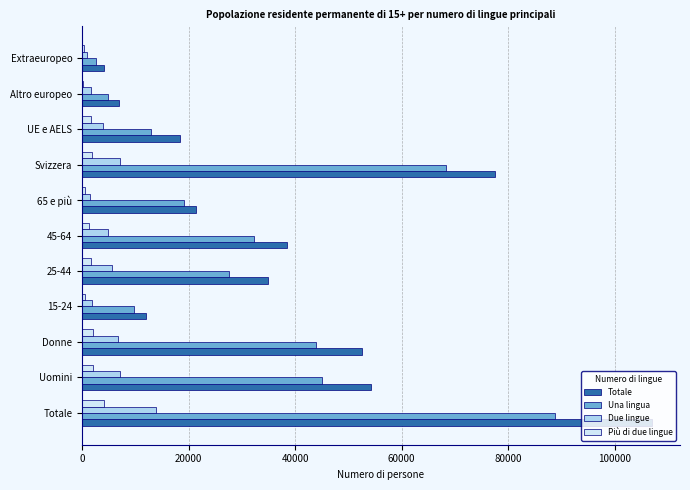

The value of Totale at Uomini is 54293.0. True or false?

True